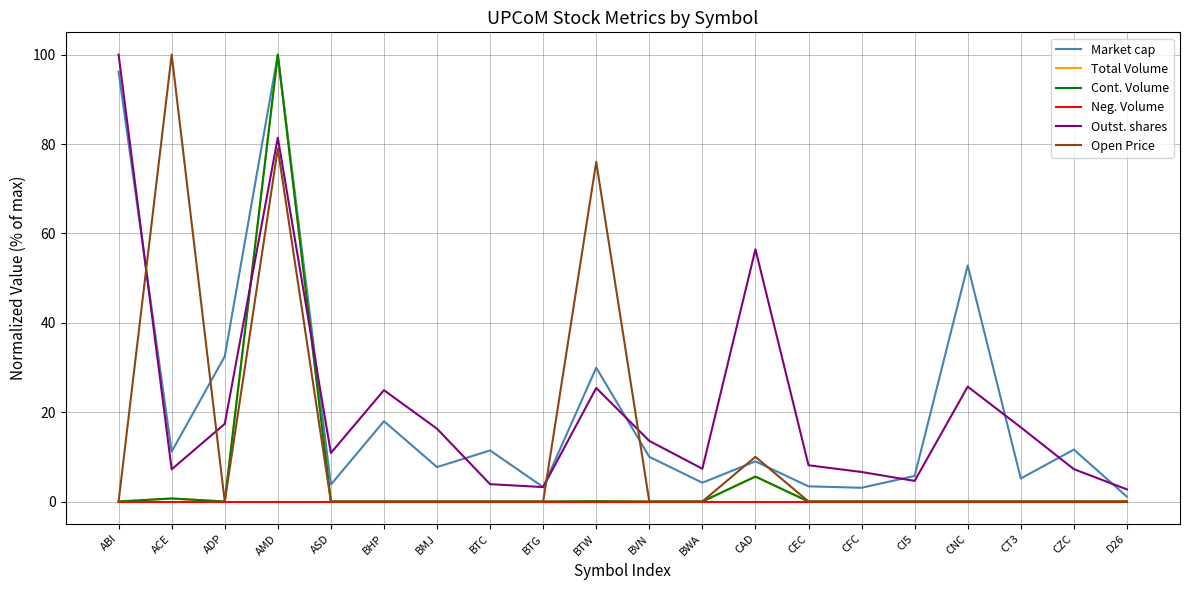

Does the chart have visible grid lines?

Yes